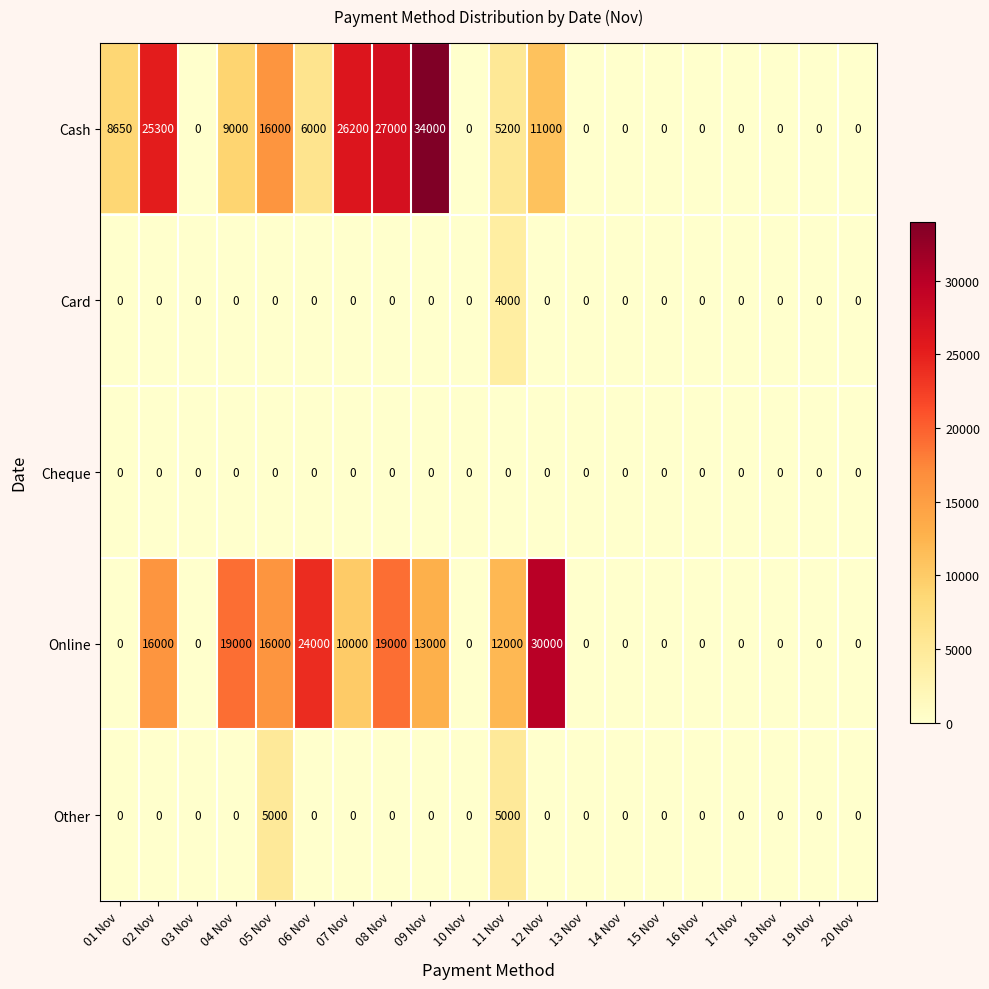

Which label corresponds to the largest value in the chart?

09 Nov